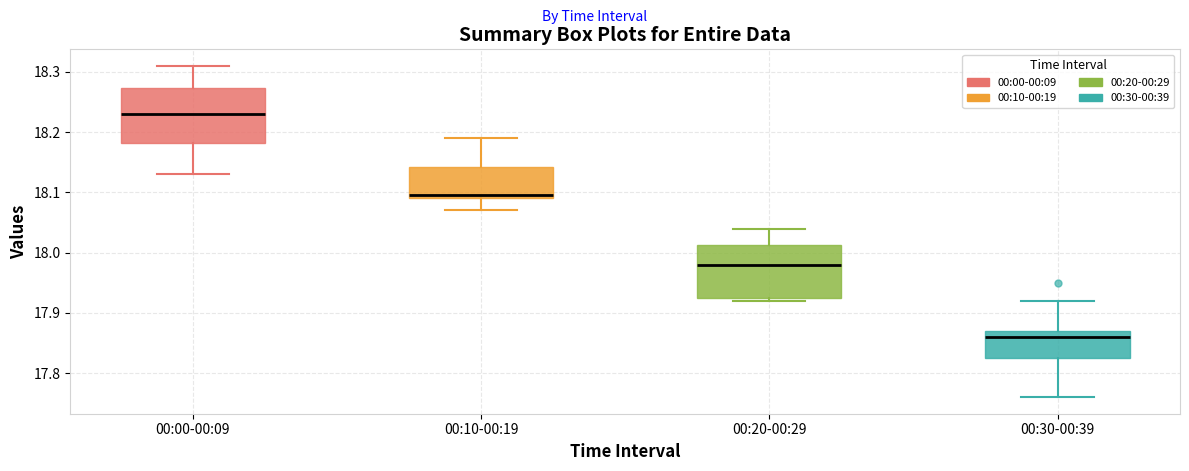

Reading left to right, transcribe this box plot: for each box, give where its median line is, the range the box spans, and where its two whiskers end, as read against the y-axis. The values are not printed on the chart, so give them approximately, as read against the axis.

00:00-00:09: median 18.23, box 18.18 to 18.27, whiskers 18.13 to 18.31
00:10-00:19: median 18.10, box 18.09 to 18.14, whiskers 18.07 to 18.19
00:20-00:29: median 17.98, box 17.93 to 18.01, whiskers 17.92 to 18.04
00:30-00:39: median 17.86, box 17.83 to 17.87, whiskers 17.76 to 17.92